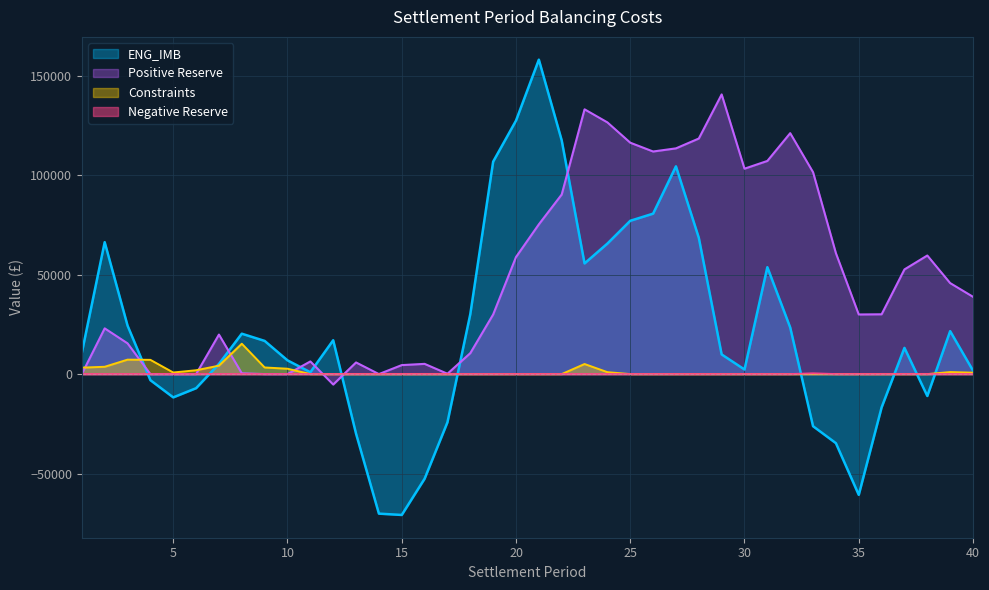

What is the difference between the maximum and minimum values in the Positive Reserve series?

145898.9